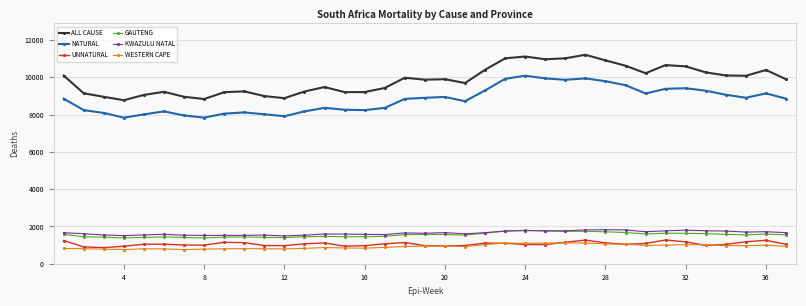

Which series has the largest range (max minus min)?

ALL CAUSE